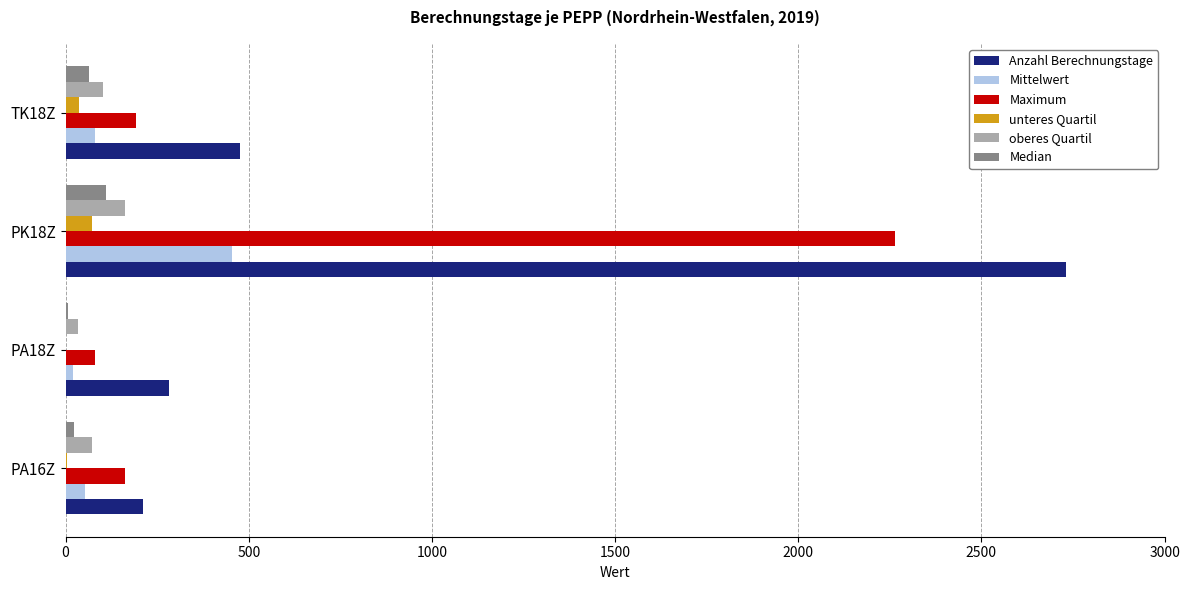

What is the maximum value for unteres Quartil?

71.8